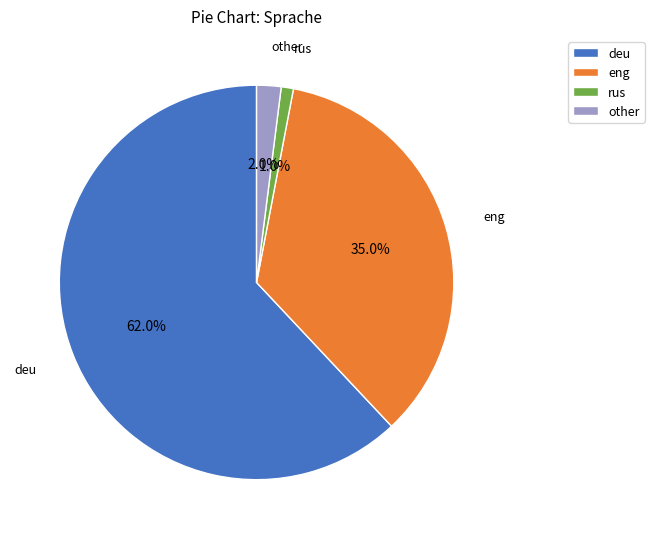

To the nearest percent, what is the difference between the deu and rus slice percentages?

61%